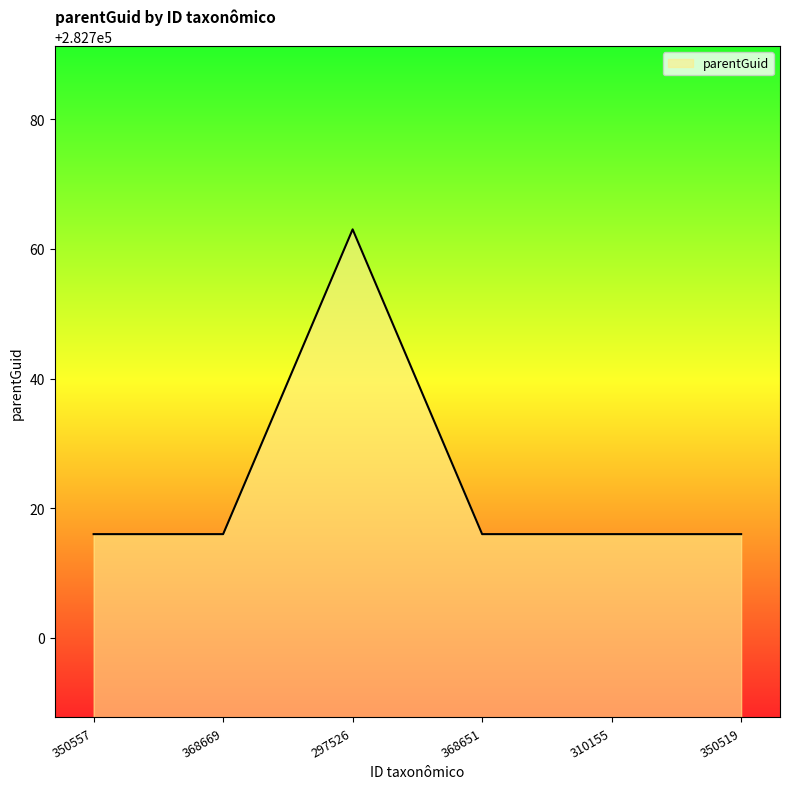

How many lines are shown in the chart?

1